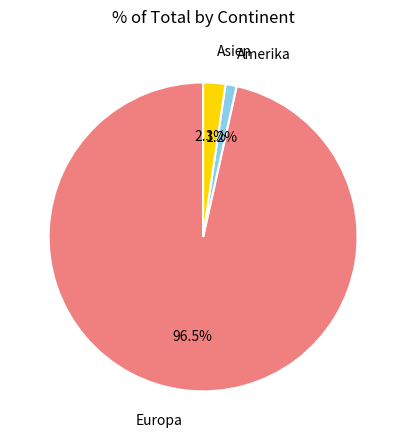

Is Europa the majority of the pie?

Yes